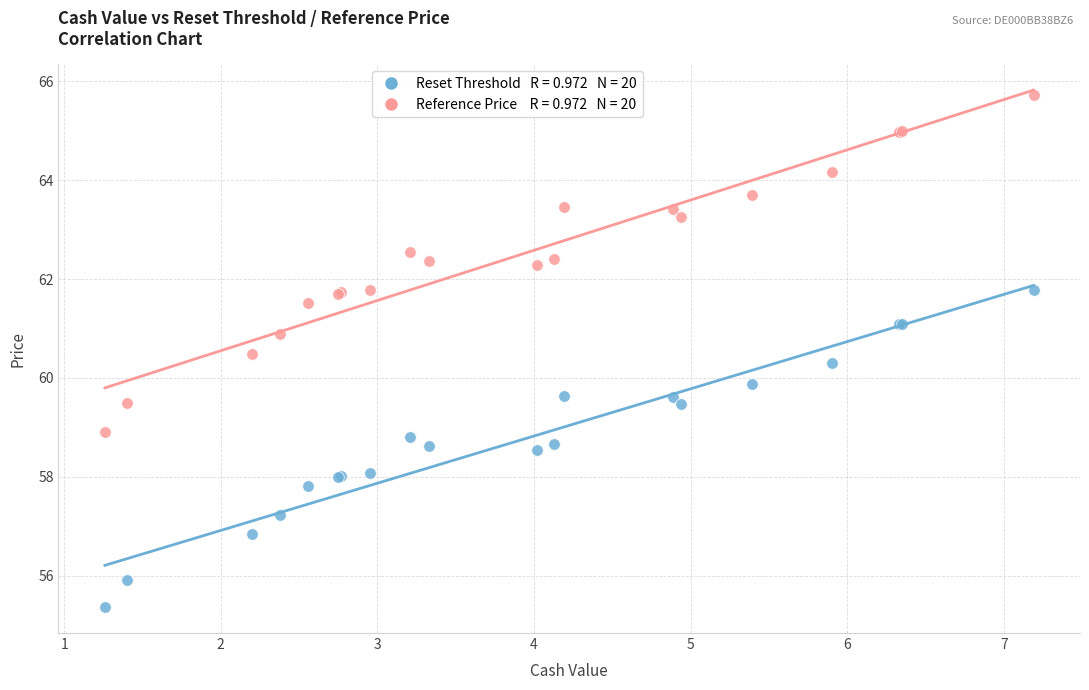

Across all series, what Y value is closest to 60?

59.9